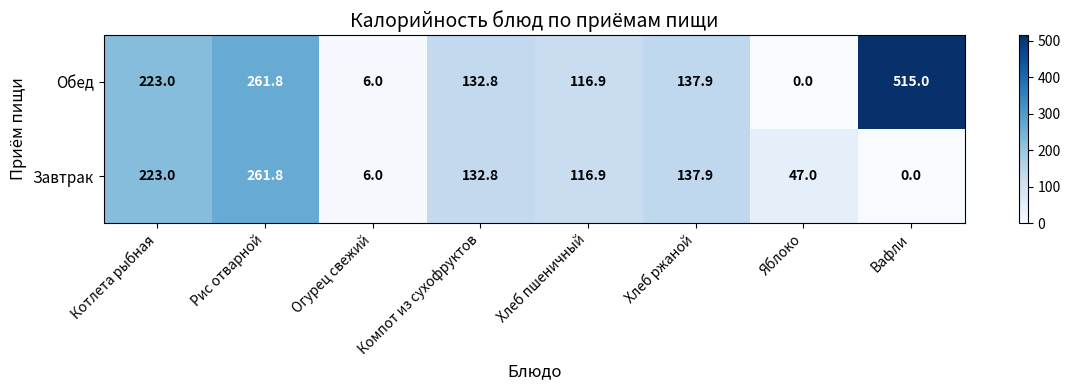

How many Завтрак values are between 47 and 223?

5